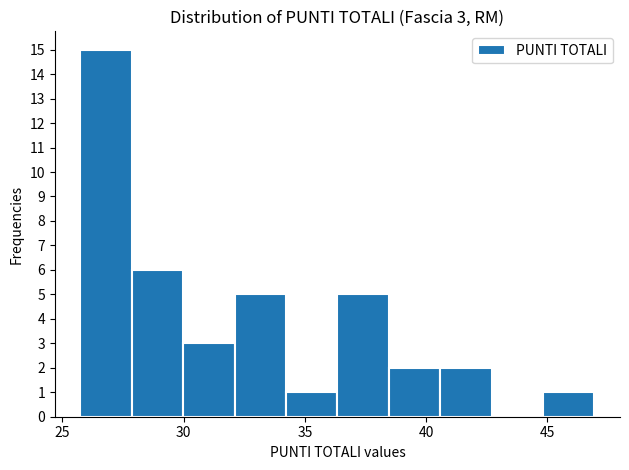

Over which range of the x-axis is the bar tallest?

26.0 to 28.0